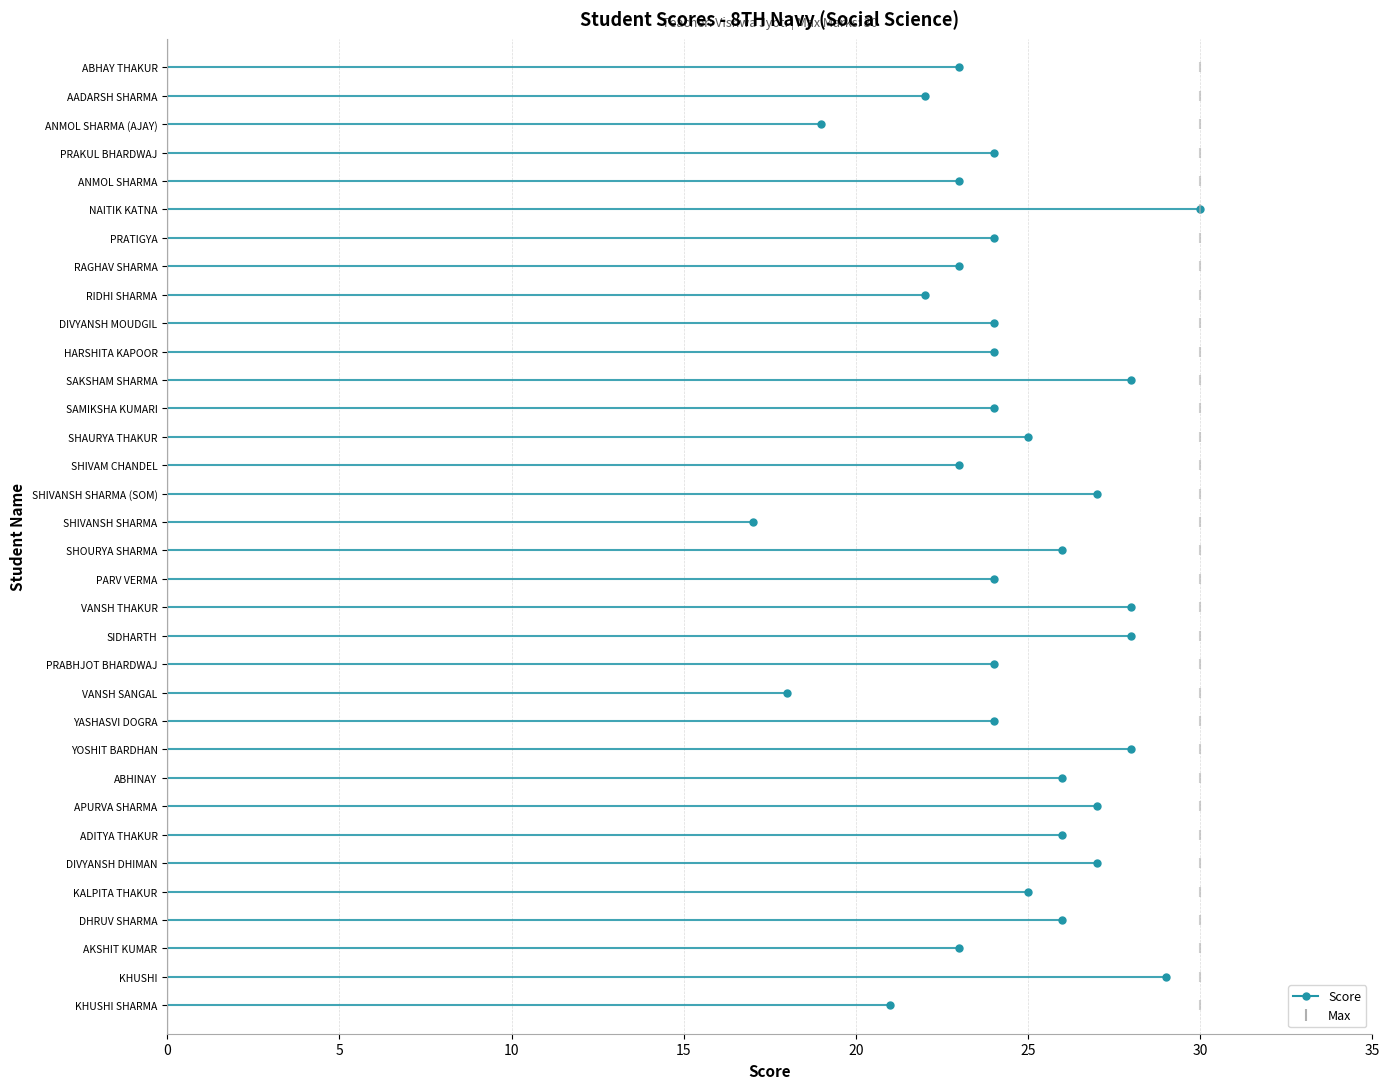

Which has a higher value, 30 or 30?

30